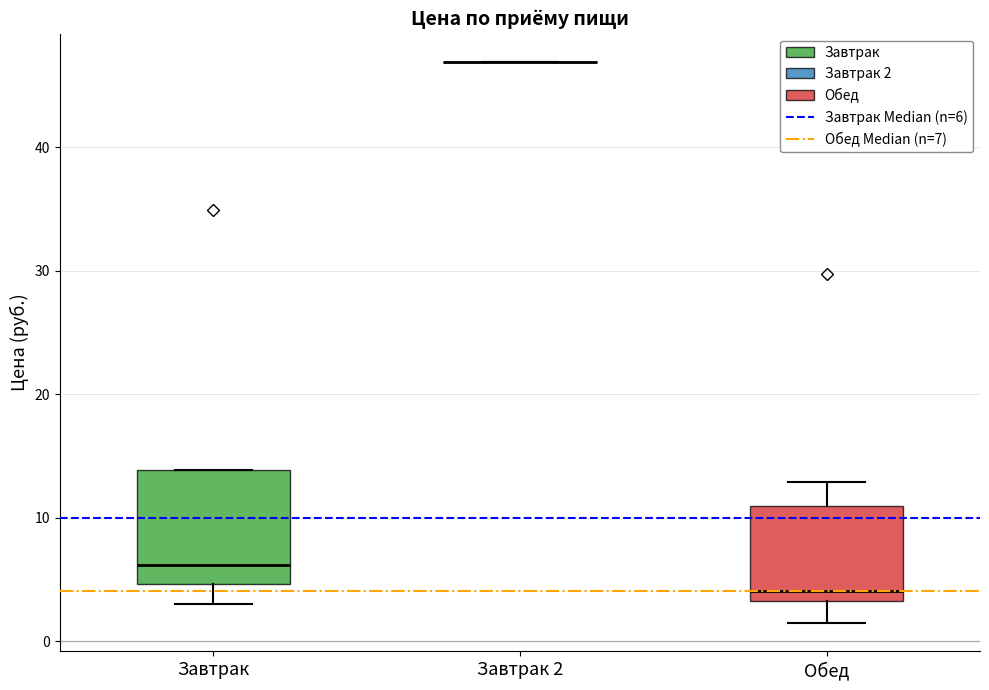

Which box is the tallest, from its lower edge to its upper edge?

Завтрак